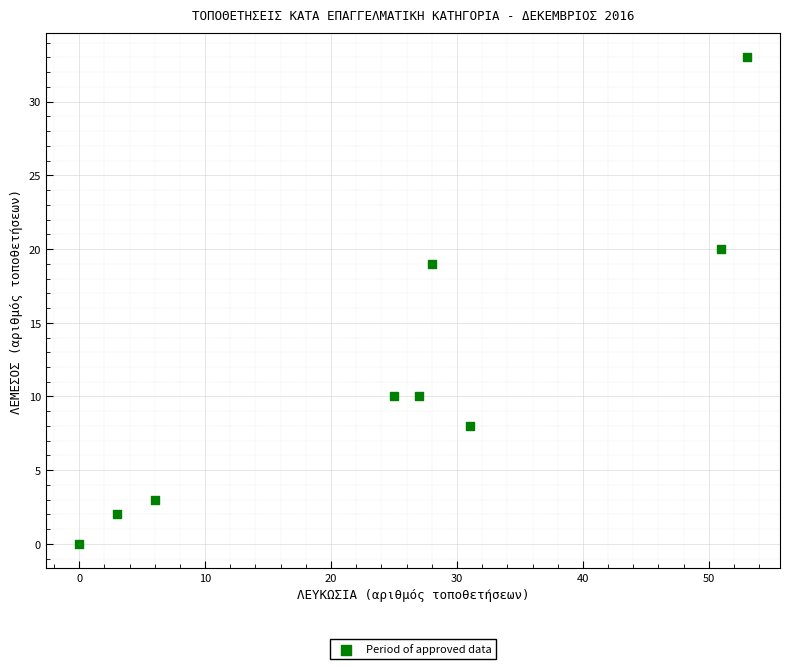

What is the range of X values (max minus min)?

53